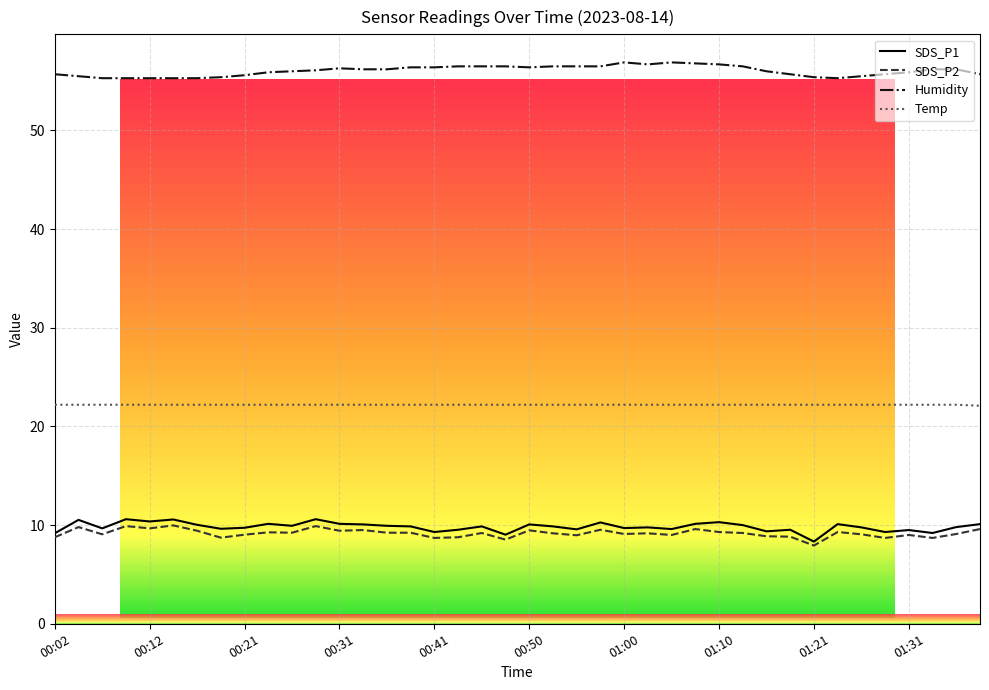

Reading right to left, transcribe all the data shown in this chart.

SDS_P1: 01:39=10.1	01:36=9.8	01:33=9.2	01:31=9.5	01:28=9.3	01:26=9.8	01:24=10.1	01:21=8.3	01:18=9.5	01:16=9.4	01:13=10.0	01:10=10.3	01:08=10.1	01:05=9.6	01:03=9.8	01:00=9.7	00:58=10.3	00:55=9.6	00:53=9.9	00:50=10.1	00:48=9.0	00:46=9.9	00:43=9.5	00:41=9.3	00:38=9.9	00:36=9.9	00:33=10.1	00:31=10.1	00:29=10.6	00:26=9.9	00:24=10.1	00:21=9.7	00:19=9.6	00:16=10.0	00:14=10.6	00:12=10.4	00:09=10.6	00:07=9.7	00:04=10.5	00:02=9.2
SDS_P2: 01:39=9.6	01:36=9.1	01:33=8.7	01:31=9.0	01:28=8.7	01:26=9.1	01:24=9.3	01:21=7.9	01:18=8.8	01:16=8.9	01:13=9.2	01:10=9.3	01:08=9.6	01:05=9.0	01:03=9.2	01:00=9.1	00:58=9.5	00:55=9.0	00:53=9.2	00:50=9.5	00:48=8.5	00:46=9.2	00:43=8.8	00:41=8.7	00:38=9.2	00:36=9.2	00:33=9.5	00:31=9.4	00:29=9.9	00:26=9.2	00:24=9.3	00:21=9.0	00:19=8.7	00:16=9.4	00:14=10.0	00:12=9.7	00:09=9.9	00:07=9.1	00:04=9.8	00:02=8.8
Humidity: 01:39=55.7	01:36=56.2	01:33=56.2	01:31=55.9	01:28=55.7	01:26=55.5	01:24=55.3	01:21=55.4	01:18=55.7	01:16=56.0	01:13=56.5	01:10=56.7	01:08=56.8	01:05=56.9	01:03=56.7	01:00=56.9	00:58=56.5	00:55=56.5	00:53=56.5	00:50=56.4	00:48=56.5	00:46=56.5	00:43=56.5	00:41=56.4	00:38=56.4	00:36=56.2	00:33=56.2	00:31=56.3	00:29=56.1	00:26=56.0	00:24=55.9	00:21=55.6	00:19=55.4	00:16=55.3	00:14=55.3	00:12=55.3	00:09=55.3	00:07=55.3	00:04=55.5	00:02=55.7
Temp: 01:39=22.1	01:36=22.2	01:33=22.2	01:31=22.2	01:28=22.2	01:26=22.2	01:24=22.2	01:21=22.2	01:18=22.2	01:16=22.2	01:13=22.2	01:10=22.2	01:08=22.2	01:05=22.2	01:03=22.2	01:00=22.2	00:58=22.2	00:55=22.2	00:53=22.2	00:50=22.2	00:48=22.2	00:46=22.2	00:43=22.2	00:41=22.2	00:38=22.2	00:36=22.2	00:33=22.2	00:31=22.2	00:29=22.2	00:26=22.2	00:24=22.2	00:21=22.2	00:19=22.2	00:16=22.2	00:14=22.2	00:12=22.2	00:09=22.2	00:07=22.2	00:04=22.2	00:02=22.2